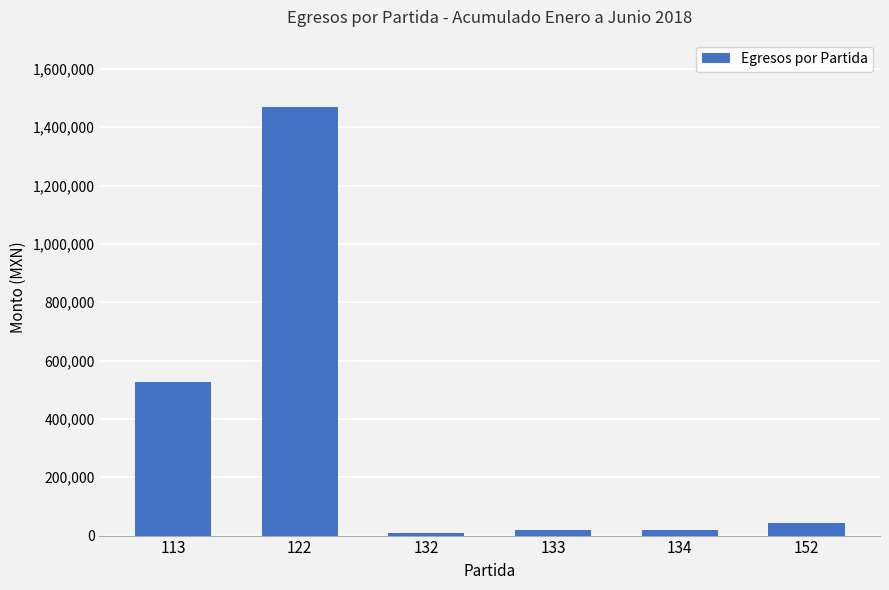

The value at 113 is 329566.5. True or false?

False